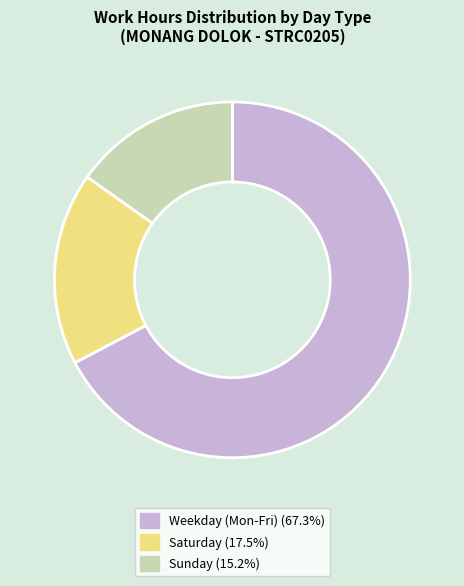

Does any single category account for the majority?

Yes